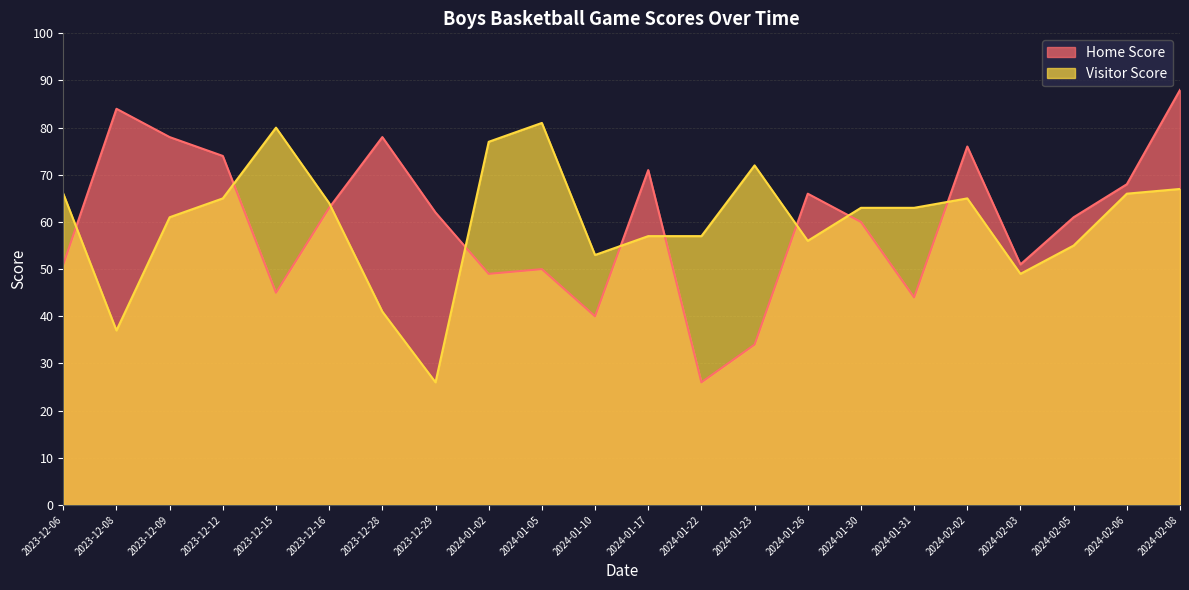

At which label is Home Score closest to 57?

2024-01-30